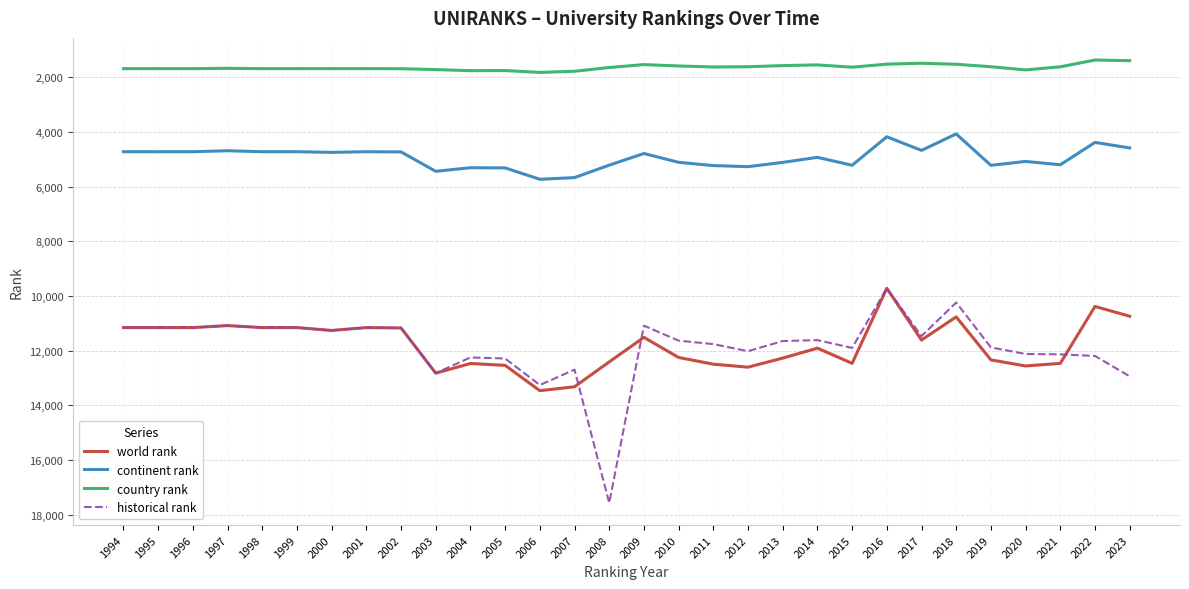

True or false: historical rank and continent rank cross at least once.

False